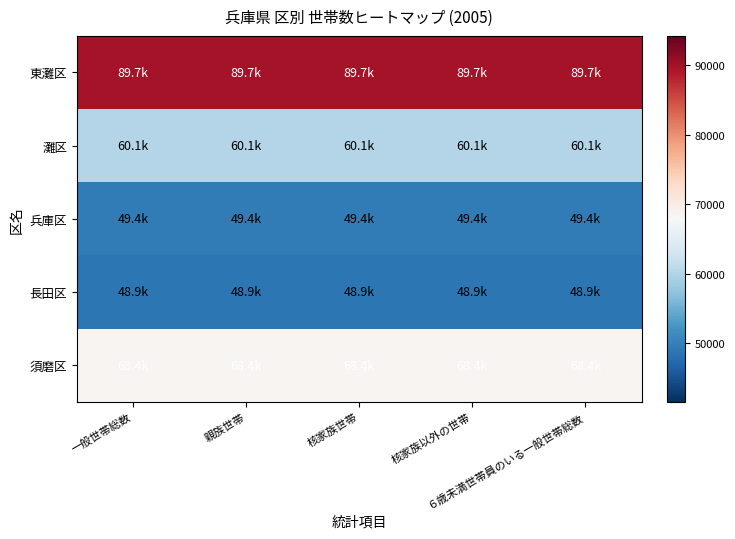

Reading left to right, transcribe all the data shown in this chart.

東灘区: 一般世帯総数=89713	親族世帯=89713	核家族世帯=89713	核家族以外の世帯=89713	６歳未満世帯員のいる一般世帯総数=89713
灘区: 一般世帯総数=60069	親族世帯=60069	核家族世帯=60069	核家族以外の世帯=60069	６歳未満世帯員のいる一般世帯総数=60069
兵庫区: 一般世帯総数=49432	親族世帯=49432	核家族世帯=49432	核家族以外の世帯=49432	６歳未満世帯員のいる一般世帯総数=49432
長田区: 一般世帯総数=48890	親族世帯=48890	核家族世帯=48890	核家族以外の世帯=48890	６歳未満世帯員のいる一般世帯総数=48890
須磨区: 一般世帯総数=68444	親族世帯=68444	核家族世帯=68444	核家族以外の世帯=68444	６歳未満世帯員のいる一般世帯総数=68444